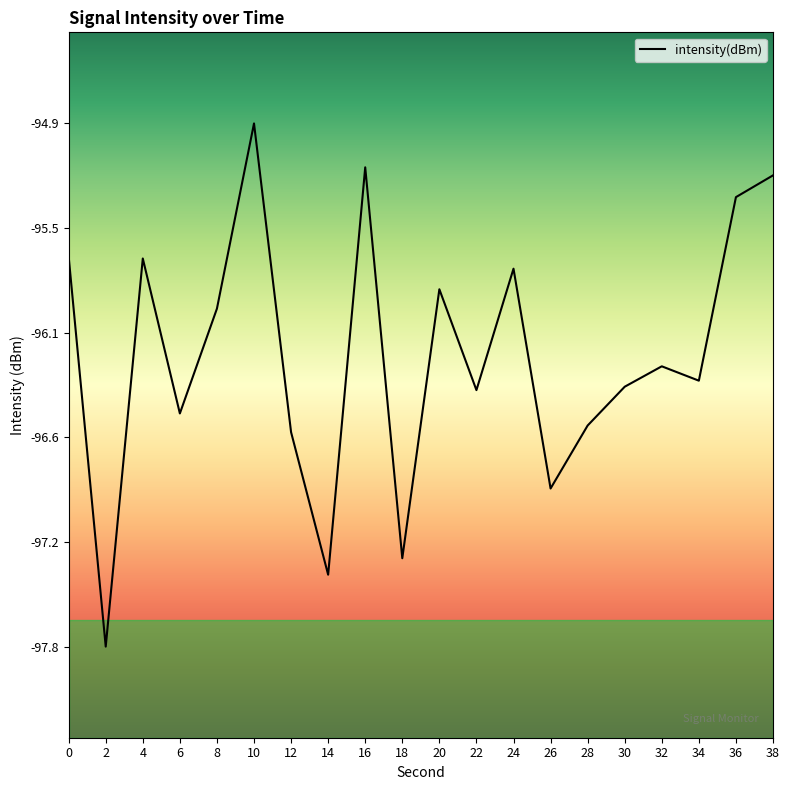

Which category has the highest value across all series?

10